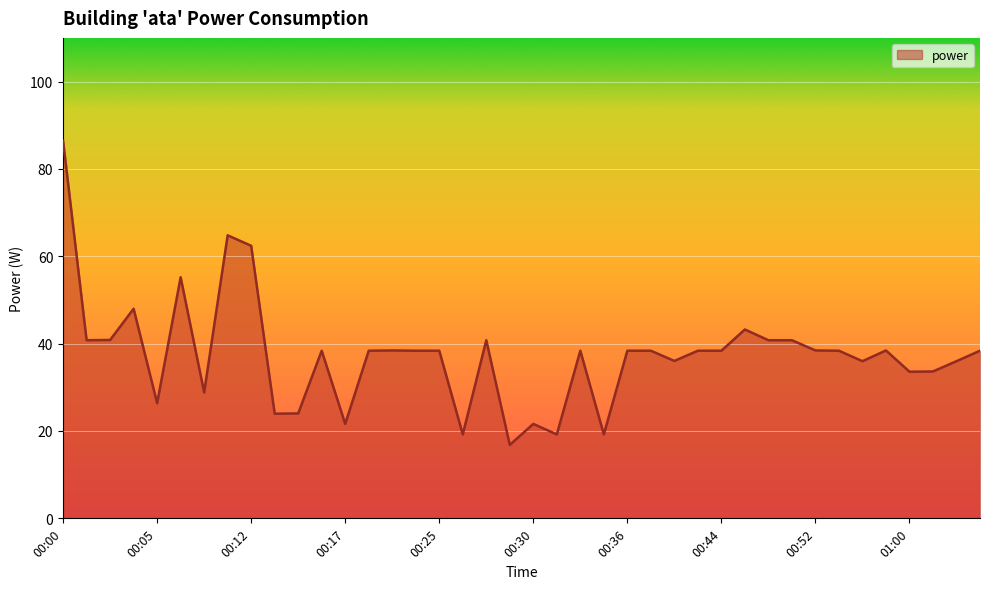

How many lines are shown in the chart?

1